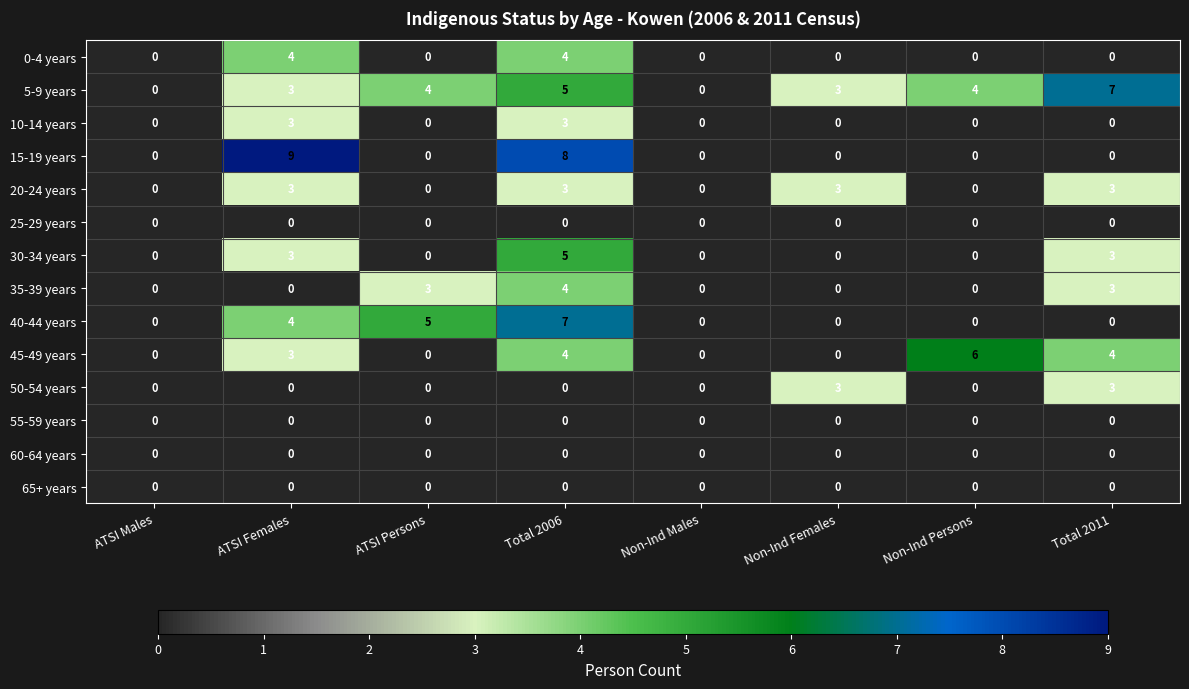

Which series changed the most between Total 2006 and Non-Ind Persons?

15-19 years